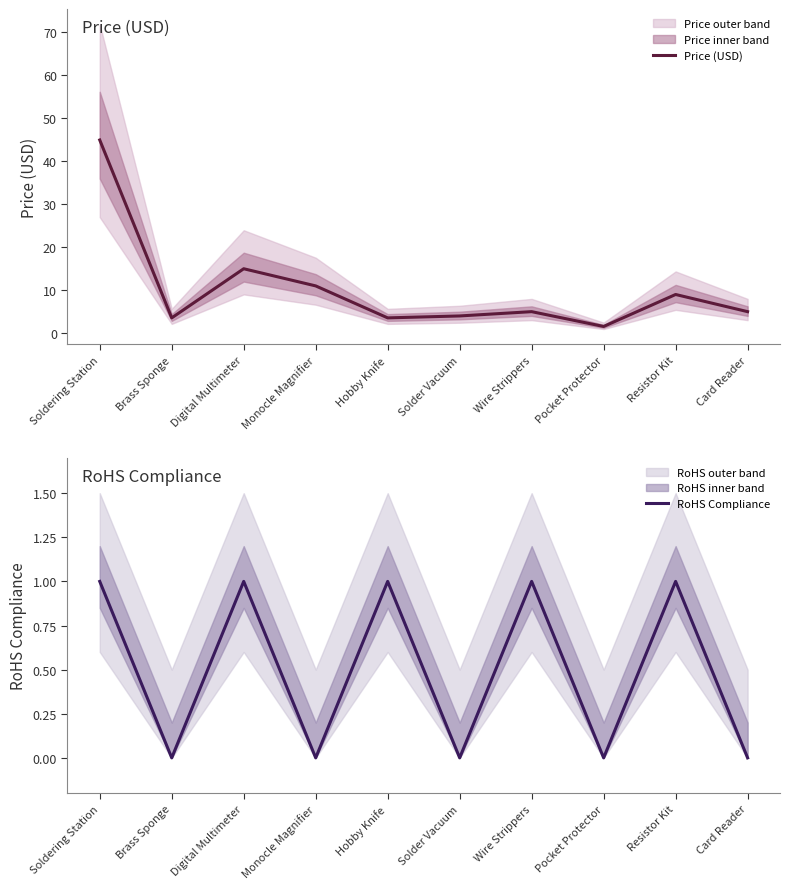

Is it true that Price (USD) equals 2.4 at Resistor Kit?

False